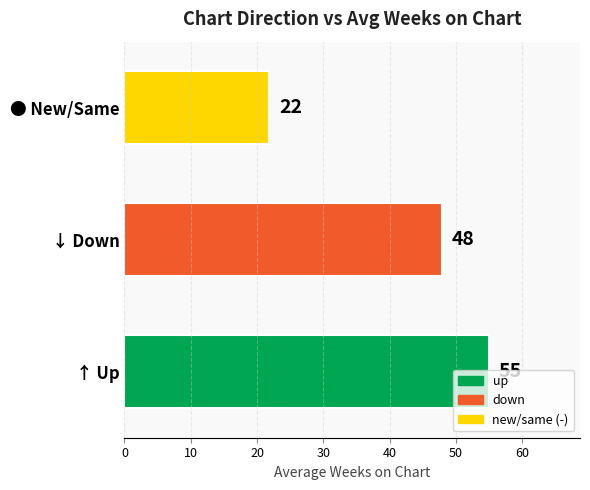

Is it true that the value at ● New/Same is 9.6?

False